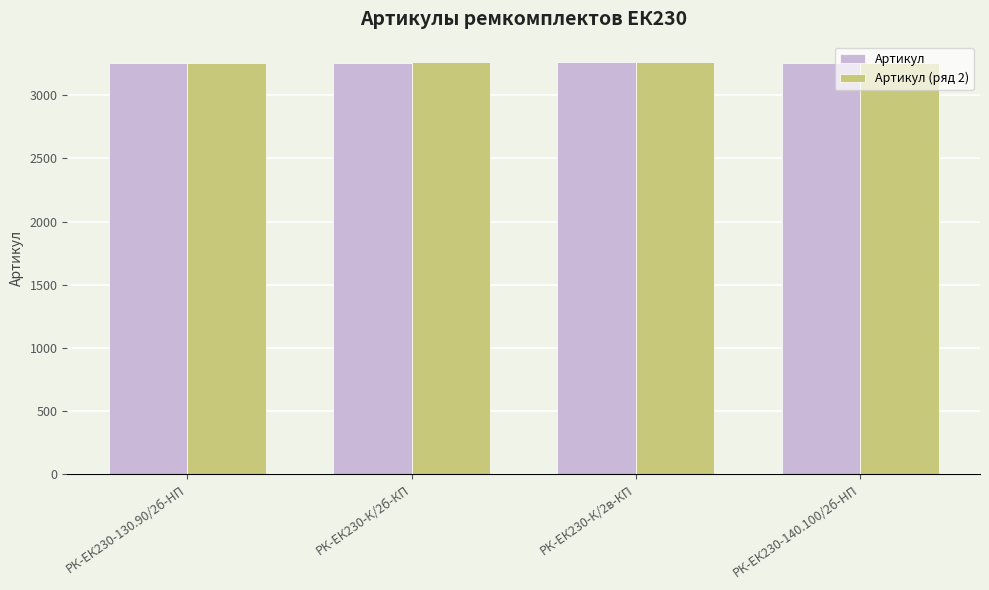

What is the total value across all series at РК-ЕК230-К/2в-КП?

6519